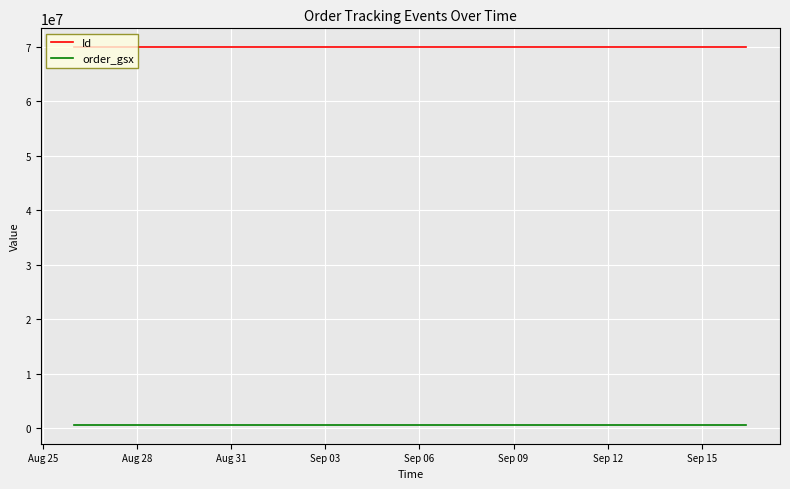

True or false: Id and order_gsx cross at least once.

False